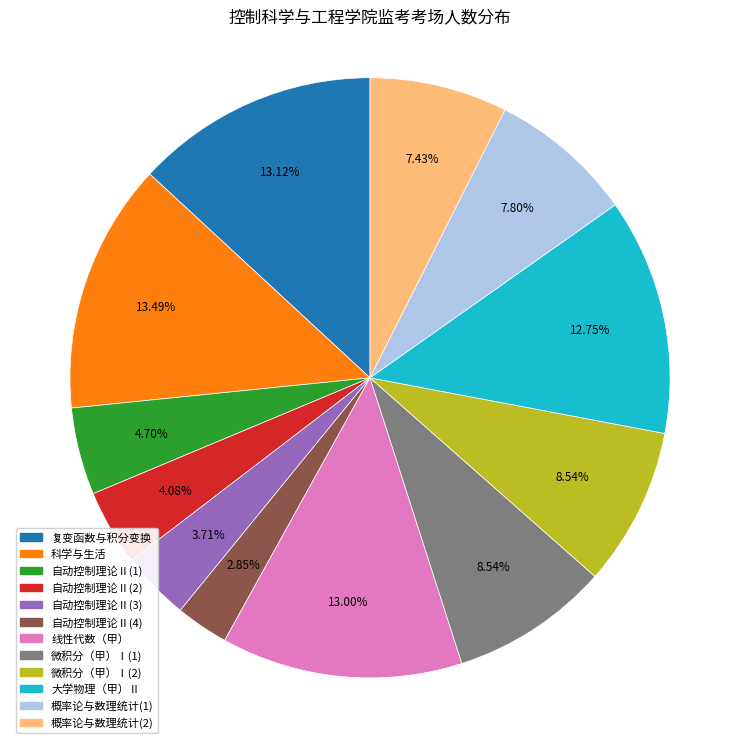

Between 自动控制理论Ⅱ(1) and 微积分（甲）Ⅰ(1), which is larger?

微积分（甲）Ⅰ(1)